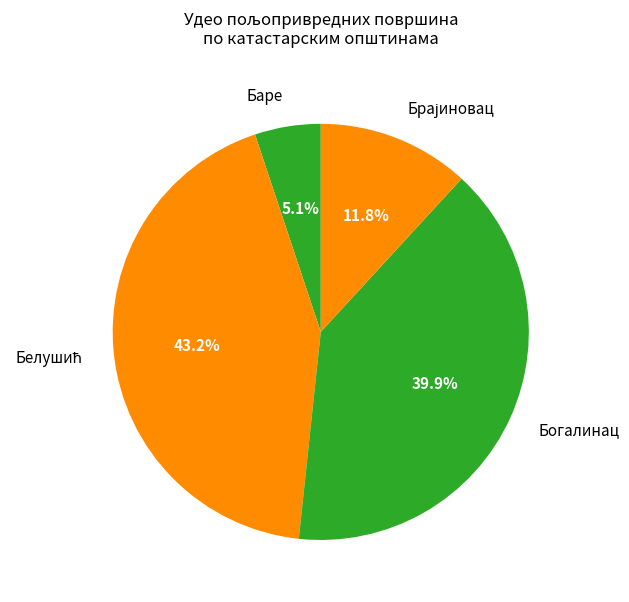

What is the smallest slice in the pie chart?

Баре